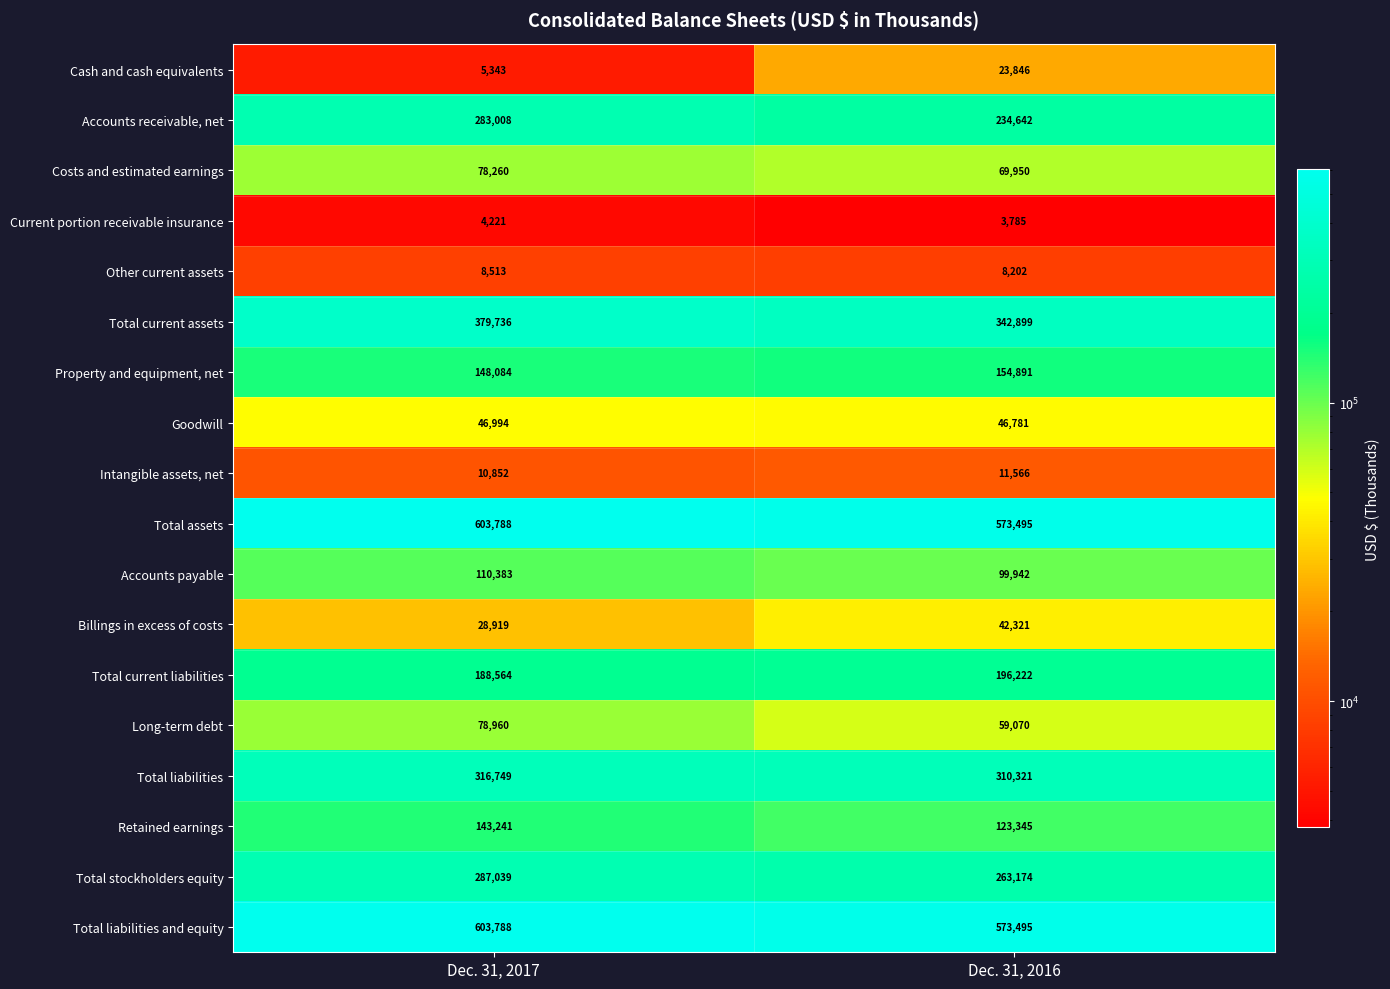

At which category does the chart reach its peak across all series?

Dec. 31, 2017